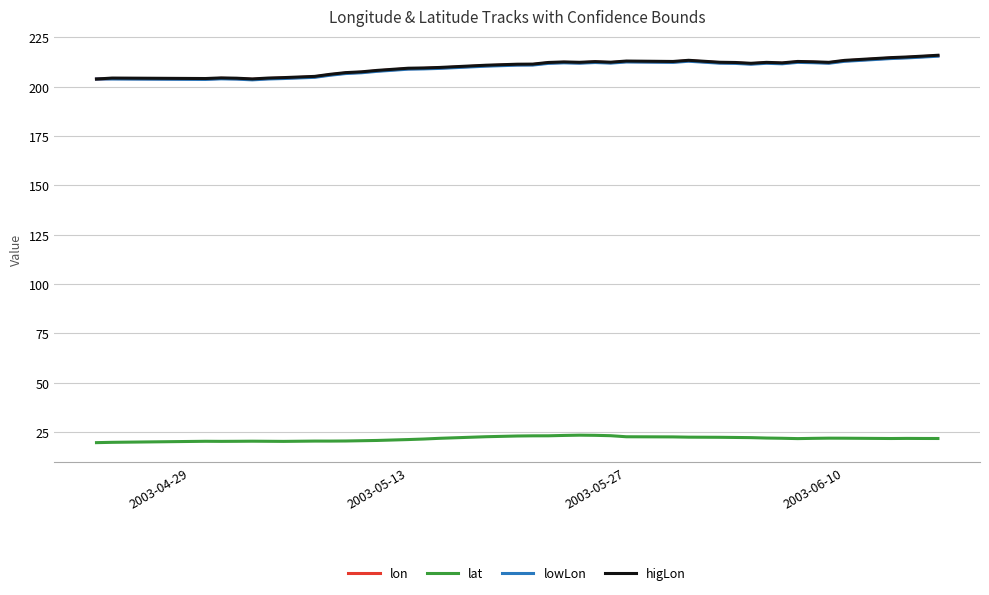

Is this an area chart (filled region under the line)?

No